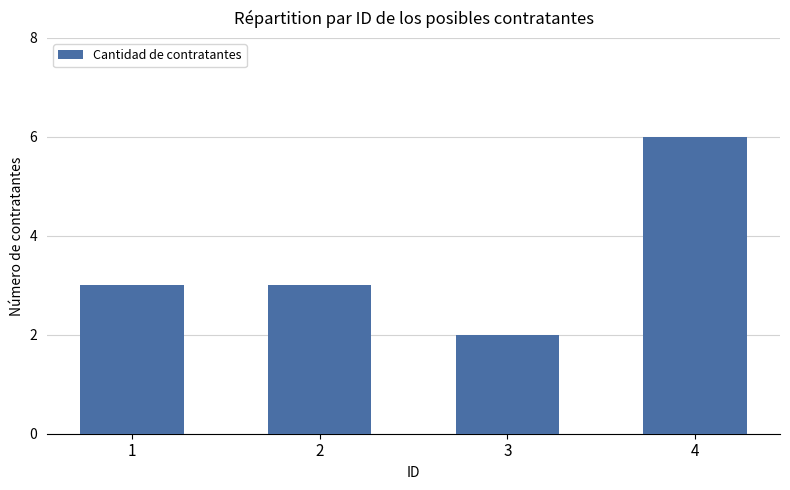

The chart shows a value of 5 at 2. True or false?

False